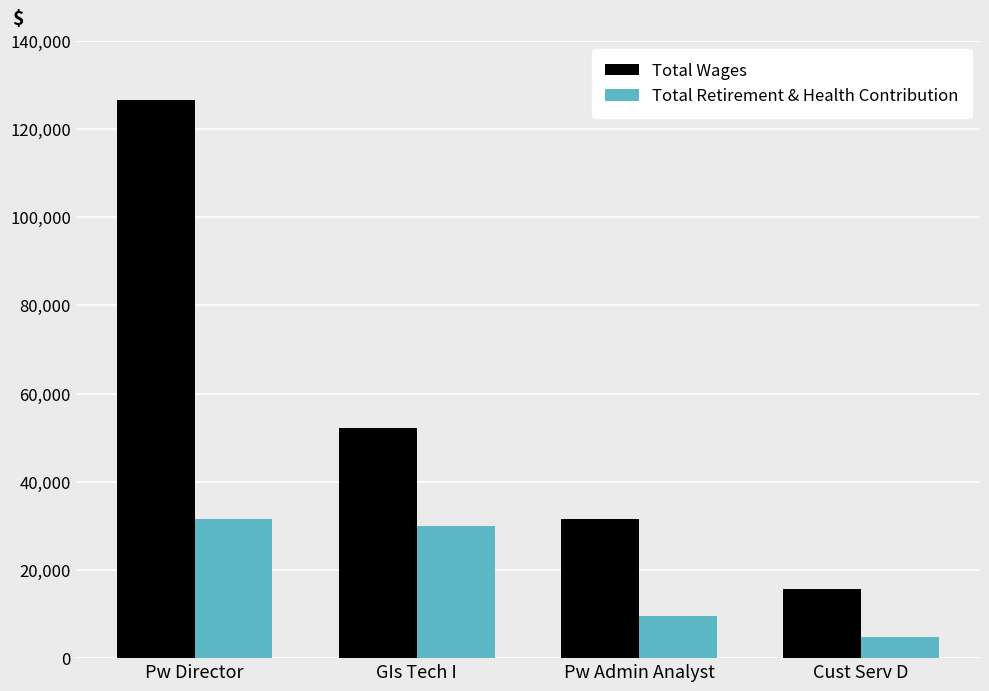

At which category is the sum across all series the highest?

Pw Director